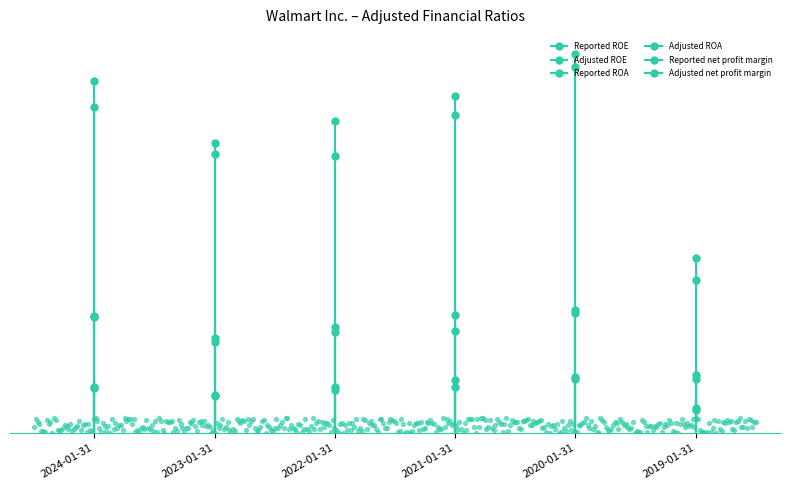

At how many categories does at least one series exceed 0?

6